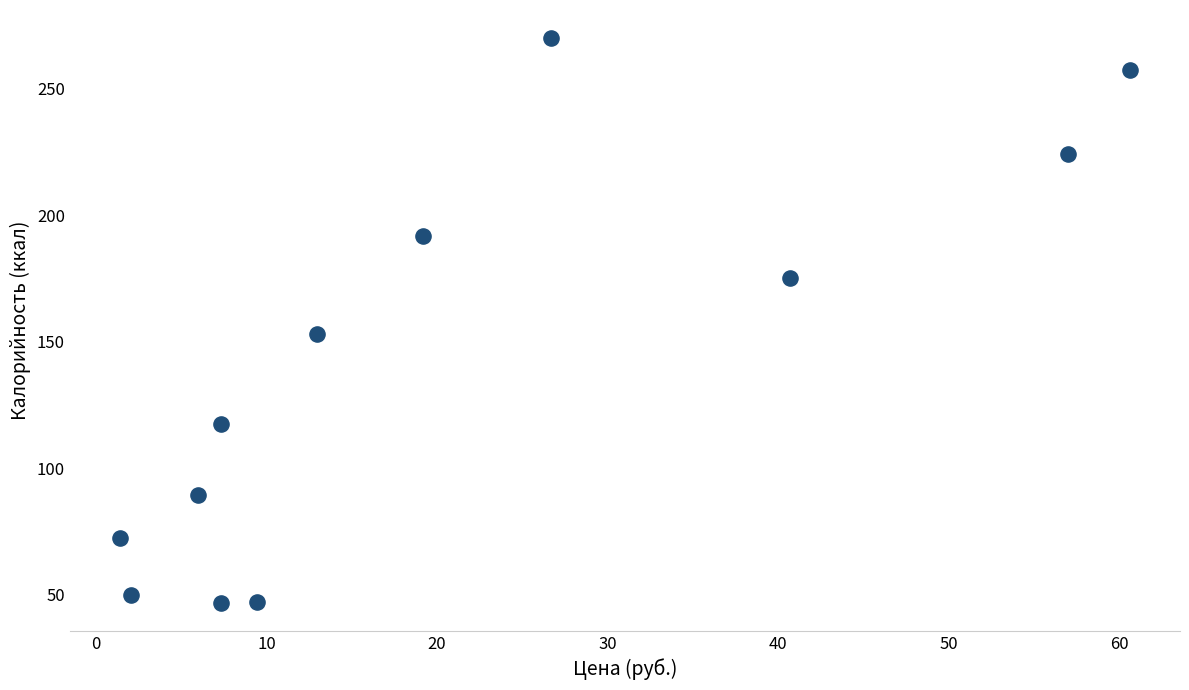

What is the range of Y values (max minus min)?

223.1